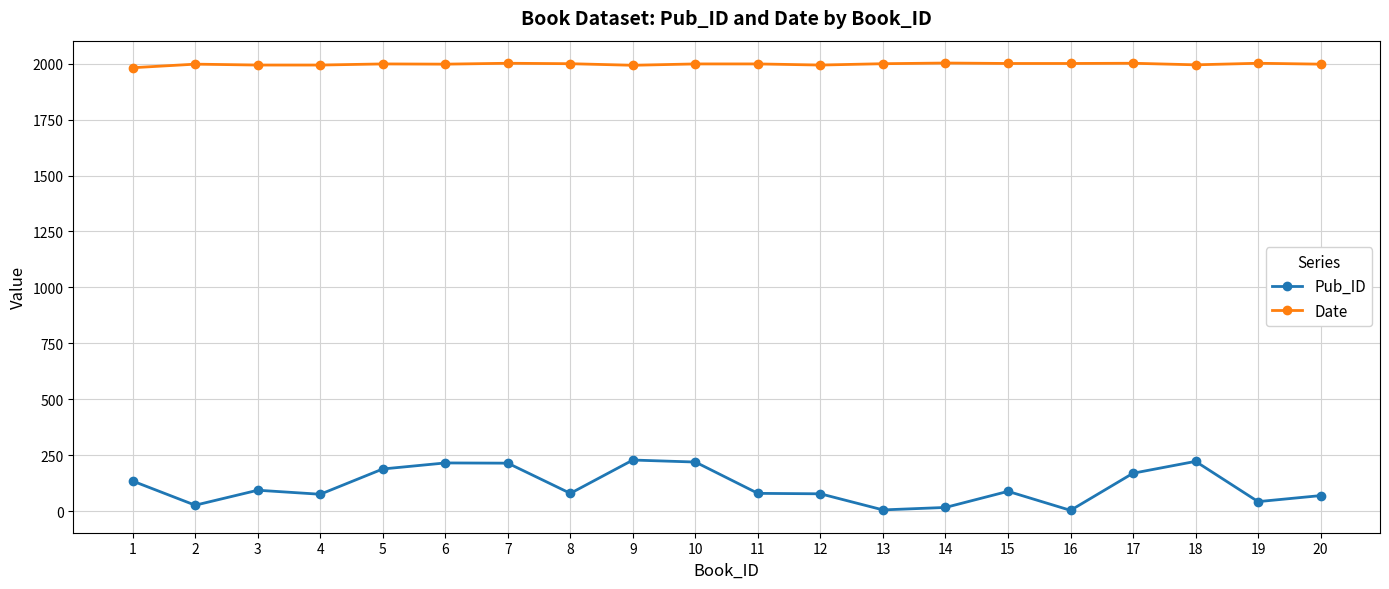

True or false: Pub_ID and Date cross at least once.

False